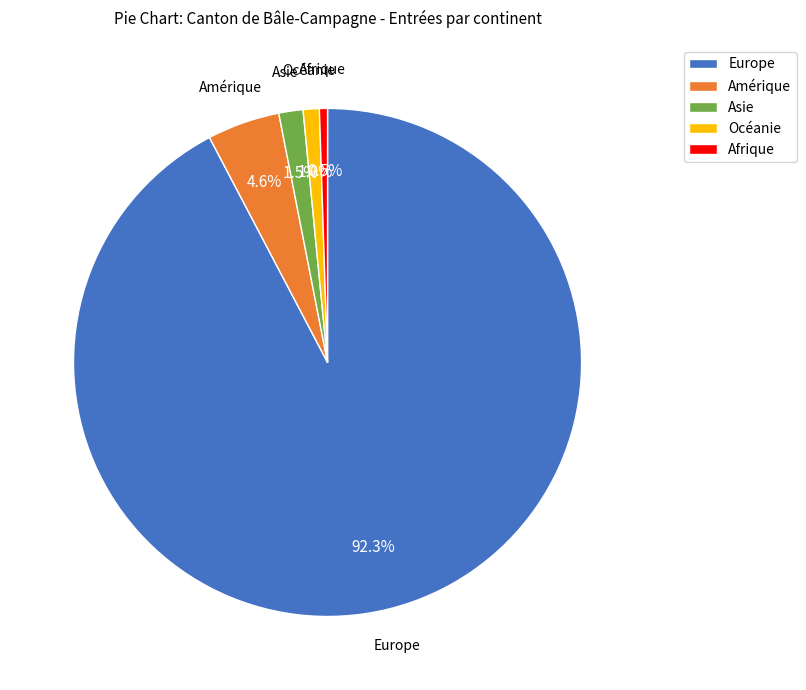

True or false: Afrique accounts for 11% of the total.

False